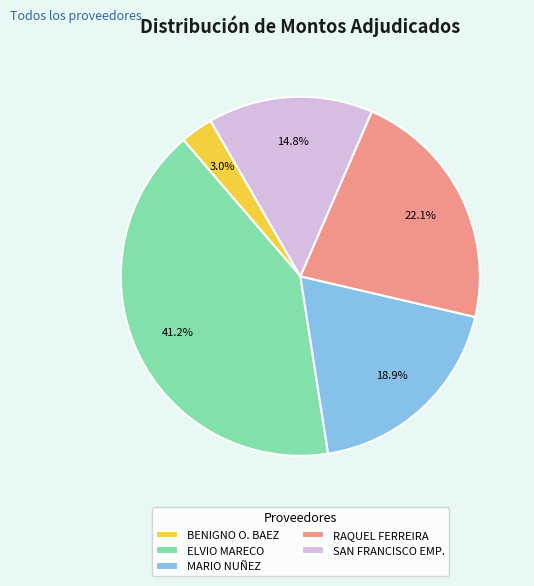

Between ELVIO MARECO and RAQUEL FERREIRA, which is larger?

ELVIO MARECO